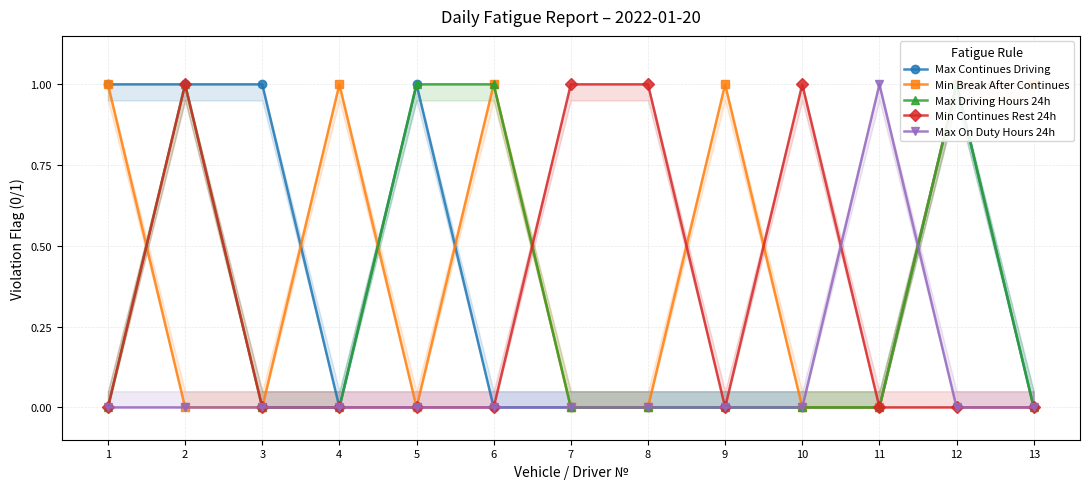

True or false: Max Continues Driving has a value of 2 at 12.

False